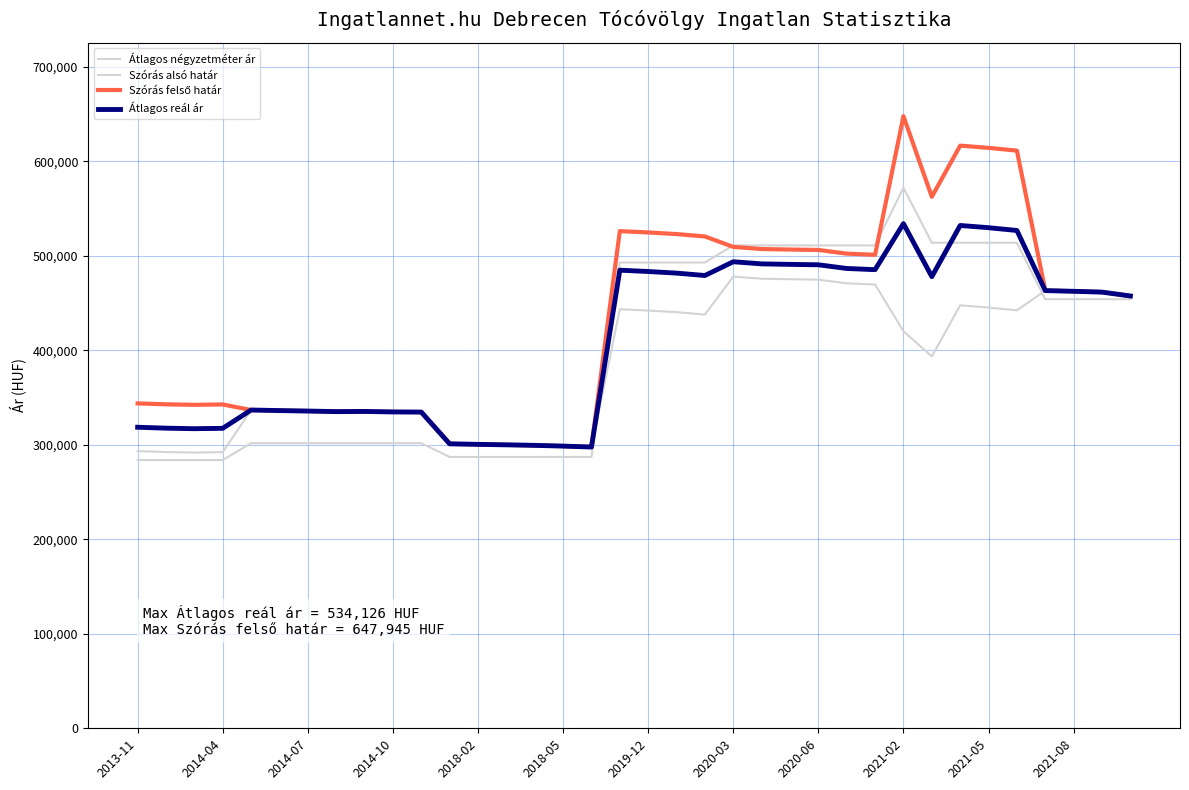

Reading left to right, extract all data points from this chart.

Átlagos négyzetméter ár: 283928	283928	283928	283928	301785	301785	301785	301785	301785	301785	301785	287213	287213	287213	287213	287213	287213	492995	492995	492995	492995	511111	511111	511111	511111	511111	511111	572148	513925	513925	513925	513925	454166	454166	454166	454166
Szórás alsó határ: 293383	292416	291855	292256	336882	336288	335780	335190	335359	334854	334686	301094	300524	300028	299462	298688	297708	443553	442156	440448	437908	478101	475847	475313	474887	470981	469727	420307	393546	447695	445339	442393	463274	462528	461678	457578
Szórás felső határ: 343889	342922	342361	342762	336882	336288	335780	335190	335359	334854	334686	301094	300524	300028	299462	298688	297708	526219	524822	523114	520574	509527	507273	506739	506313	502407	501153	647945	562568	616717	614361	611415	463274	462528	461678	457578
Átlagos reál ár: 318636	317669	317108	317509	336882	336288	335780	335190	335359	334854	334686	301094	300524	300028	299462	298688	297708	484886	483489	481781	479241	493814	491560	491026	490600	486694	485440	534126	478057	532206	529850	526904	463274	462528	461678	457578